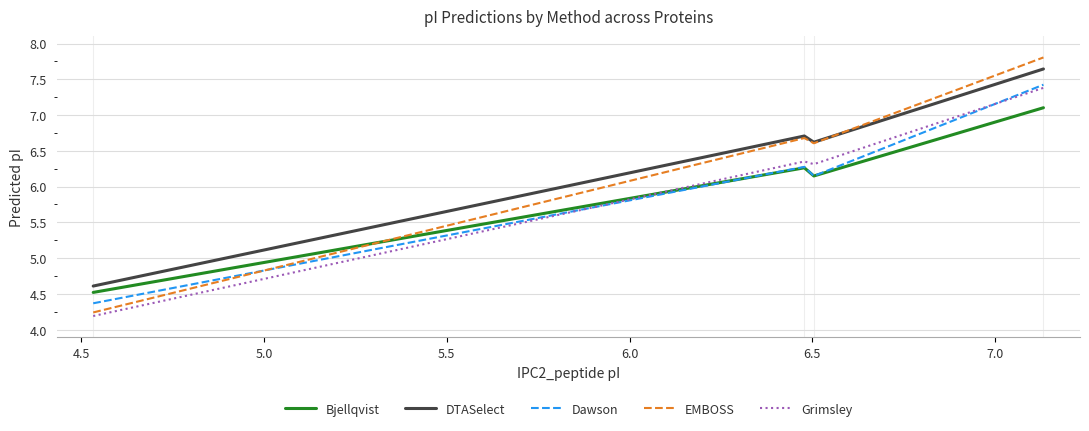

How many distinct data groups are displayed?

5